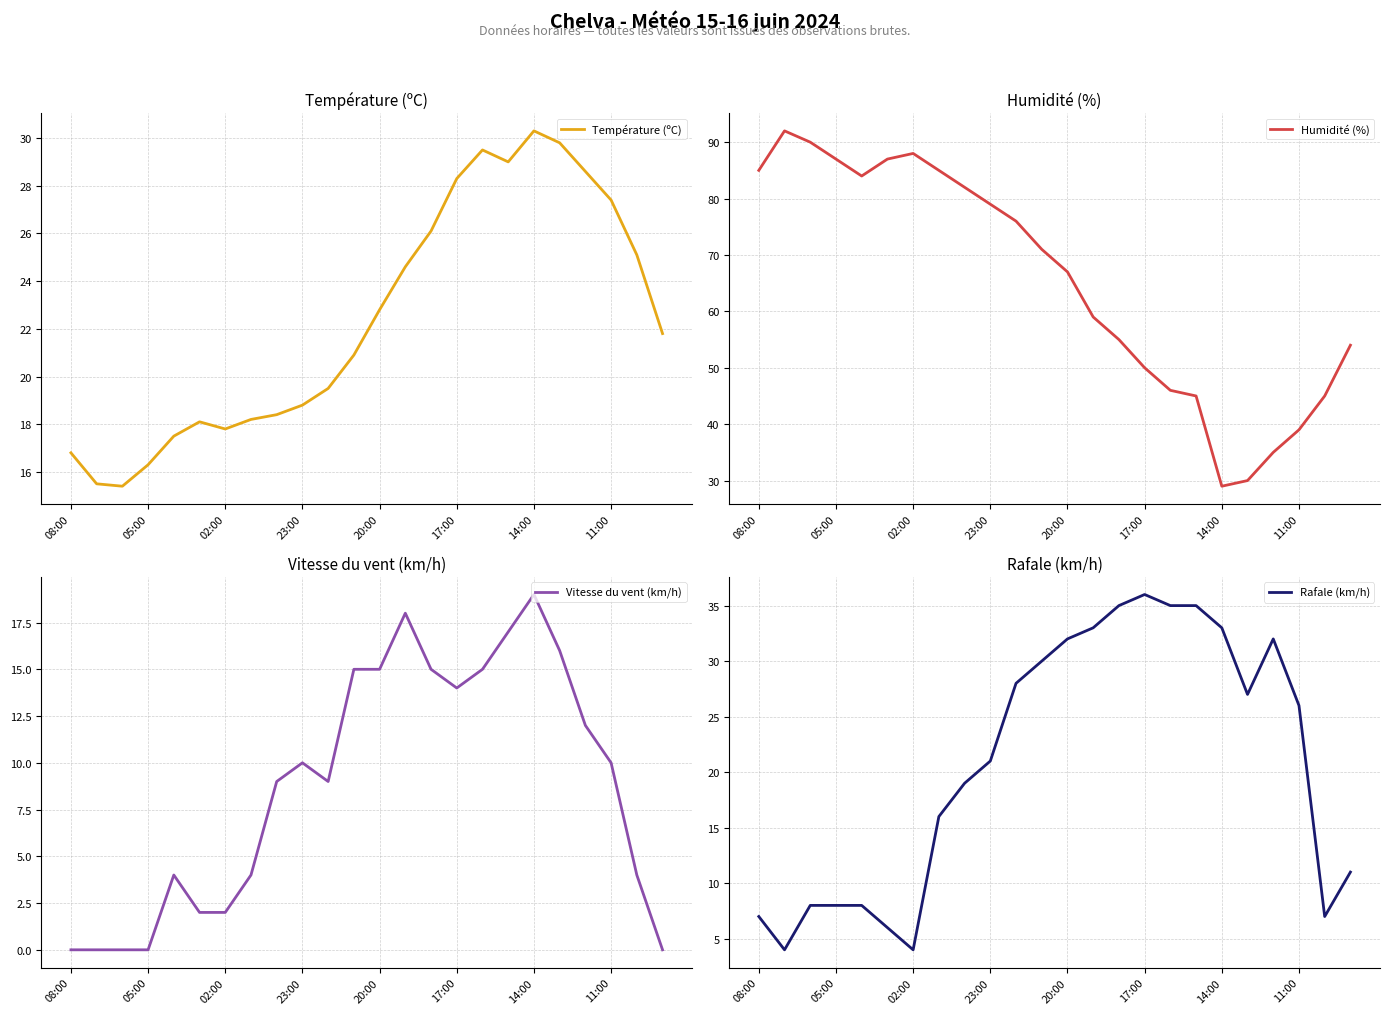

At how many categories does at least one series exceed 68?

12